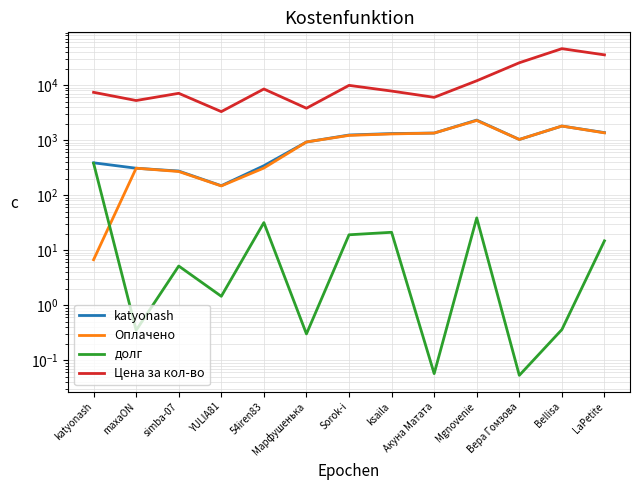

Between Mgnovenie and ksaila, which is larger?

Mgnovenie